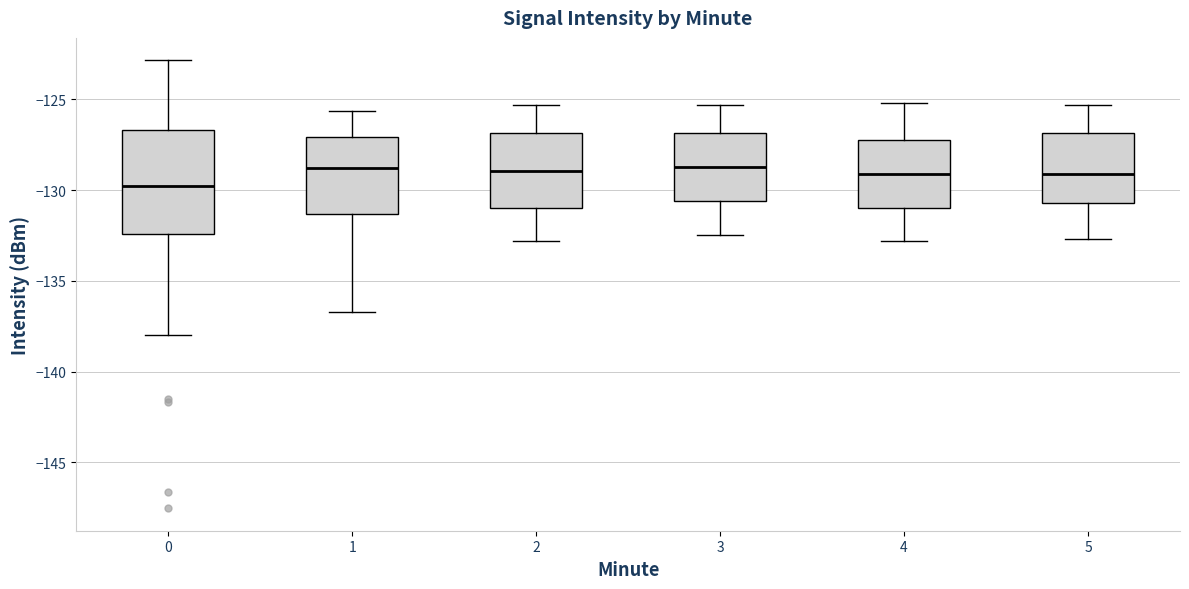

Reading left to right, transcribe this box plot: for each box, give where its median line is, the range the box spans, and where its two whiskers end, as read against the y-axis. The values are not printed on the chart, so give them approximately, as read against the axis.

0: median -130.0, box -132.5 to -126.5, whiskers -138.0 to -123.0
1: median -129.0, box -131.5 to -127.0, whiskers -136.5 to -125.5
2: median -129.0, box -131.0 to -127.0, whiskers -133.0 to -125.5
3: median -128.5, box -130.5 to -127.0, whiskers -132.5 to -125.5
4: median -129.0, box -131.0 to -127.0, whiskers -133.0 to -125.0
5: median -129.0, box -130.5 to -127.0, whiskers -132.5 to -125.5